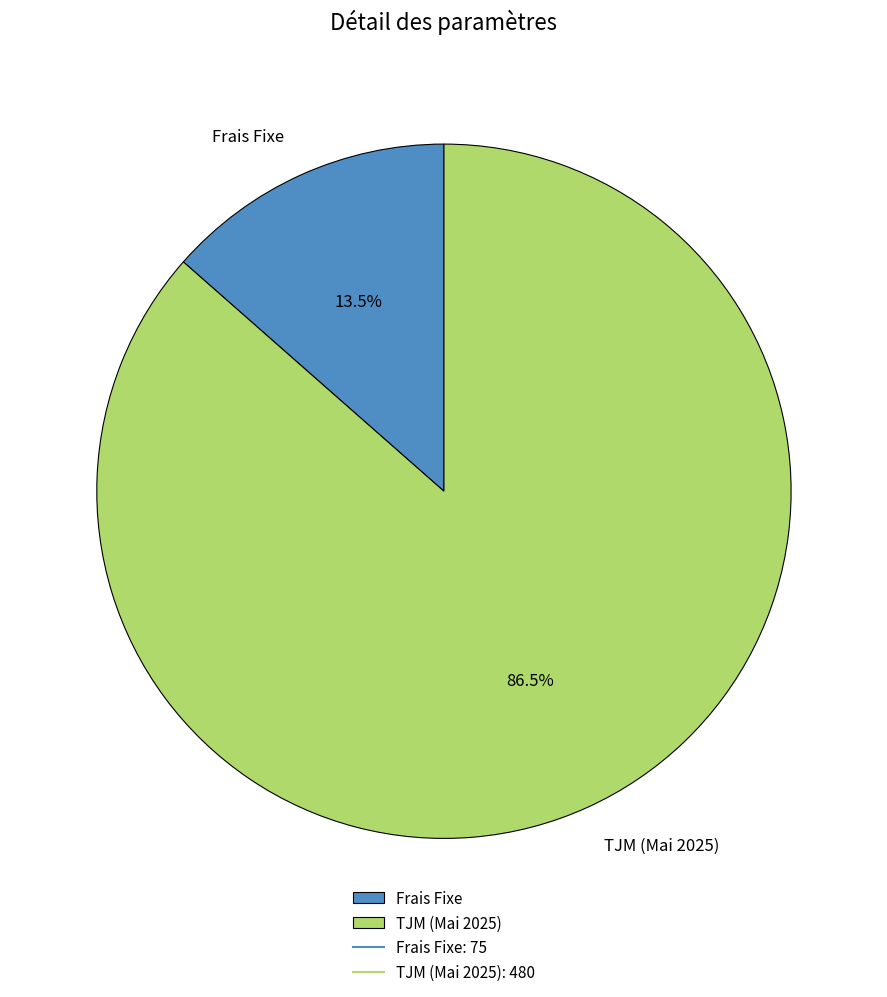

Which has a higher value, TJM (Mai 2025) or Frais Fixe?

TJM (Mai 2025)